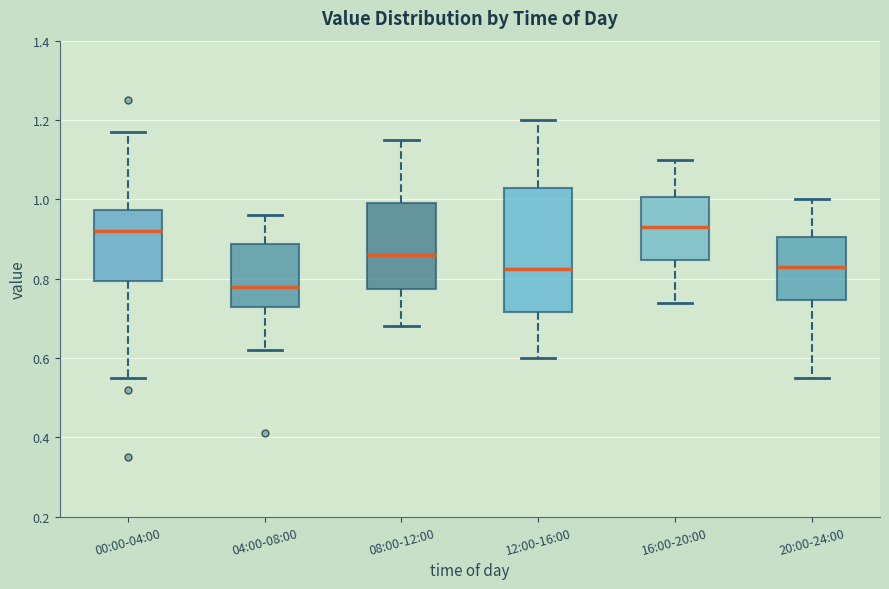

Comparing the boxes themselves (not the whiskers), which one is the tallest?

12:00-16:00